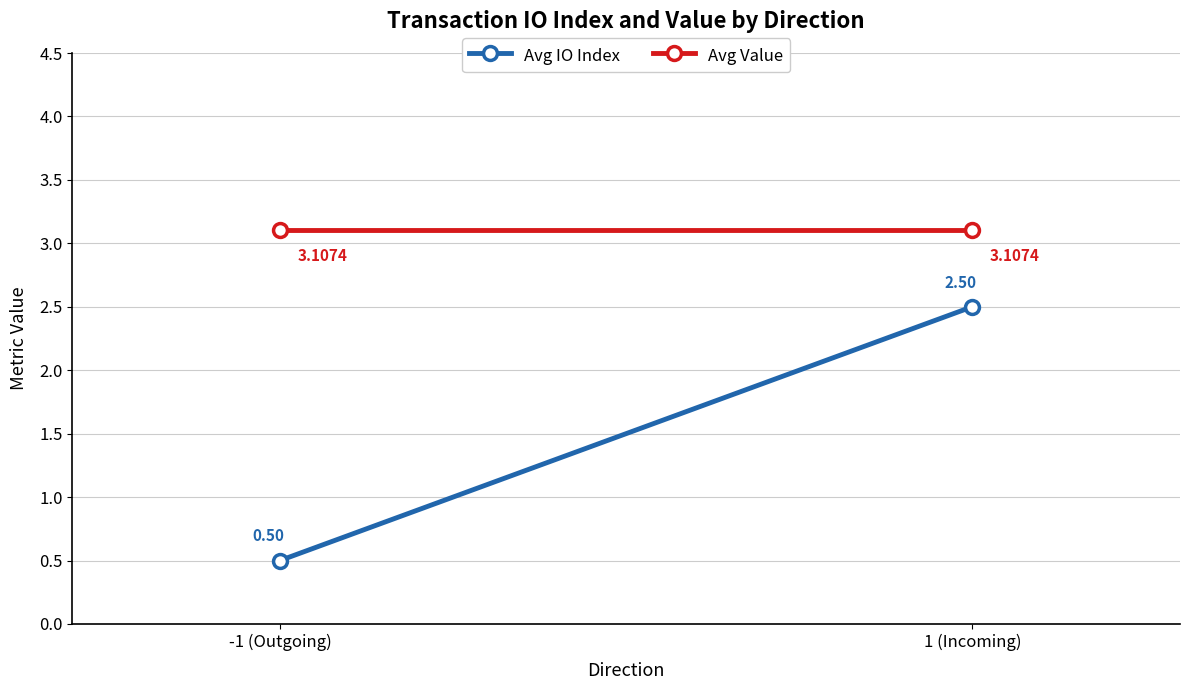

What is the label of the 1st point from the left?

-1 (Outgoing)